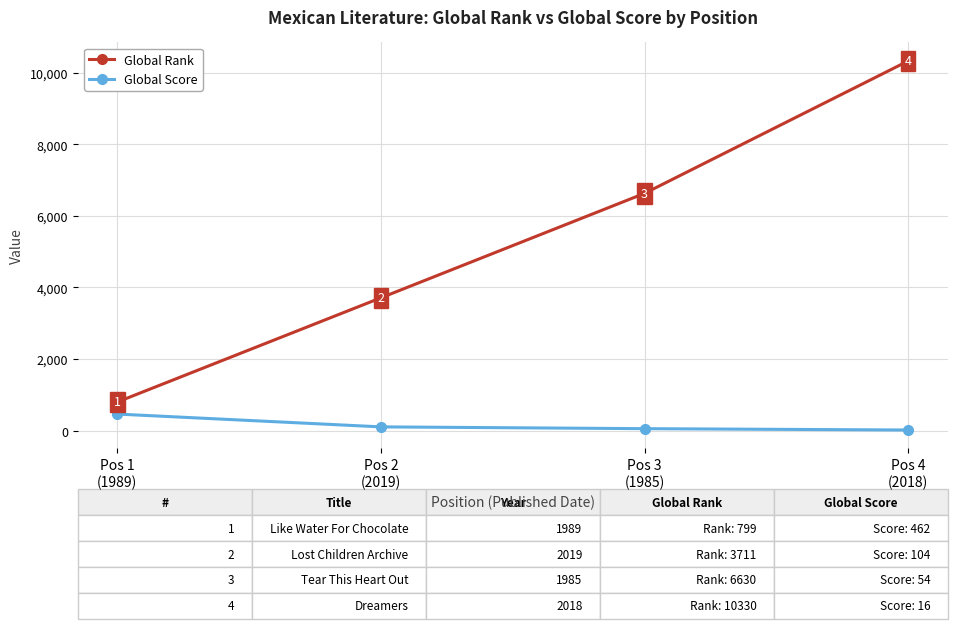

What is the difference between the Global Rank values at Pos 3
(1985) and Pos 4
(2018)?

3700